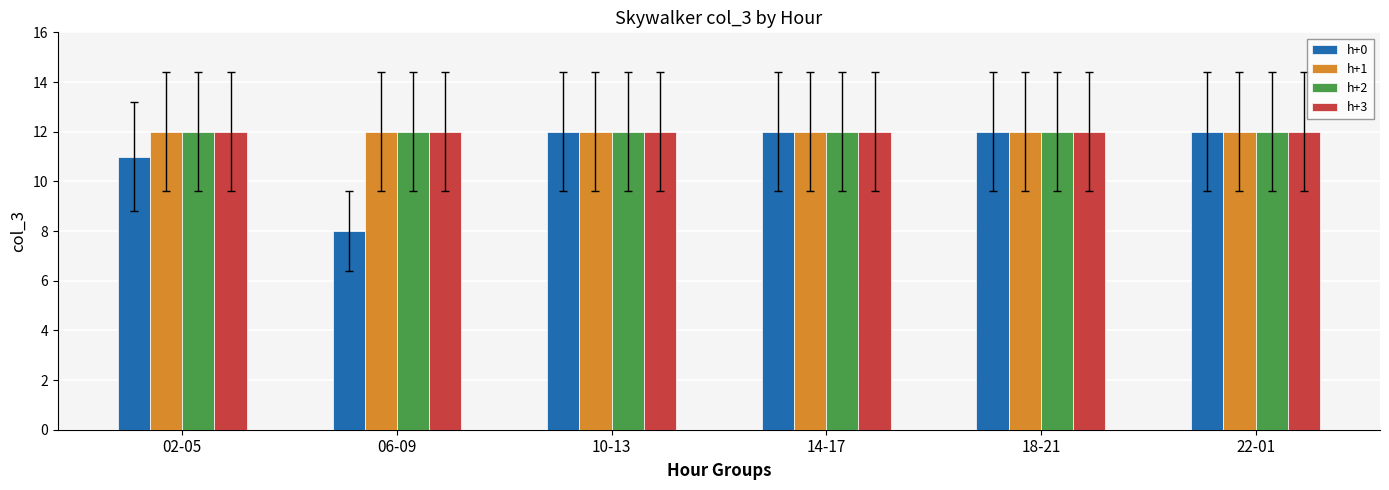

Are the bars grouped side by side (vs. stacked)?

Yes